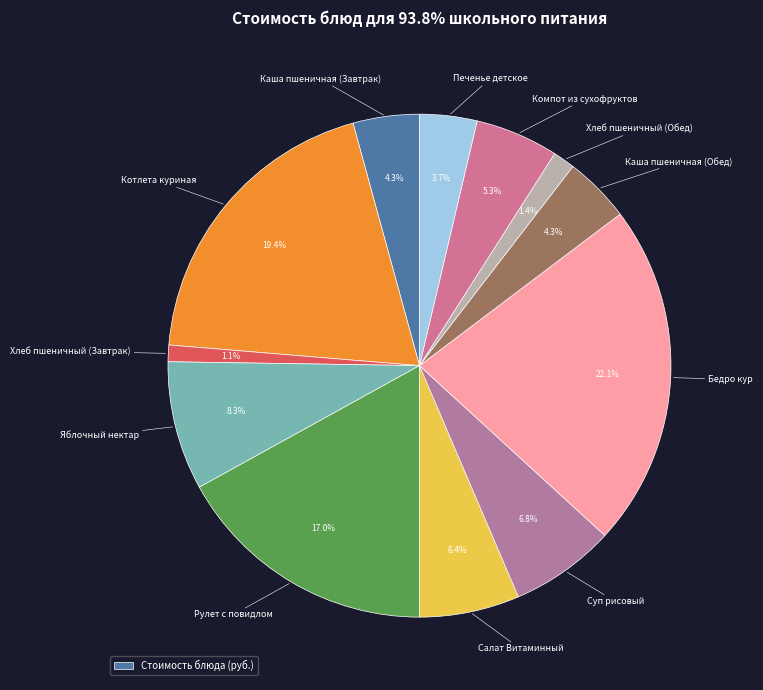

What is the smallest slice in the pie chart?

Хлеб пшеничный (Завтрак)